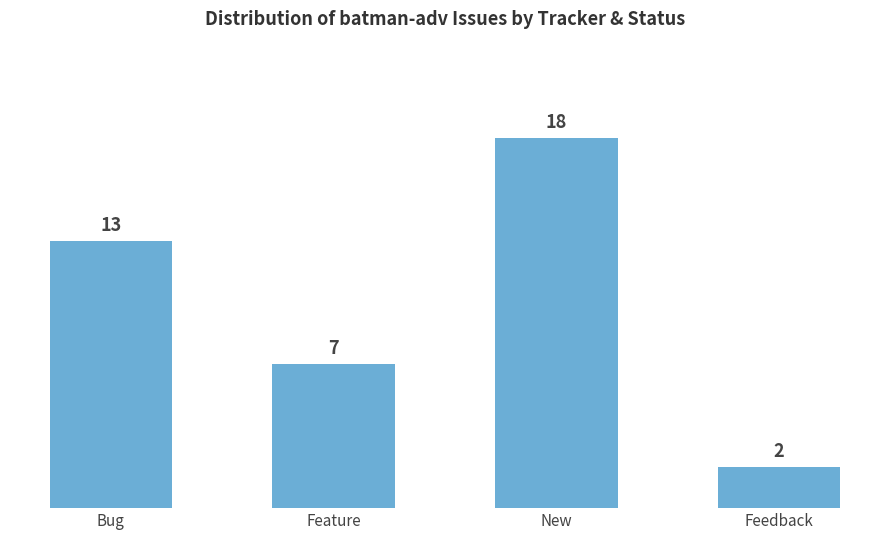

True or false: the data shows 13 at Bug.

True